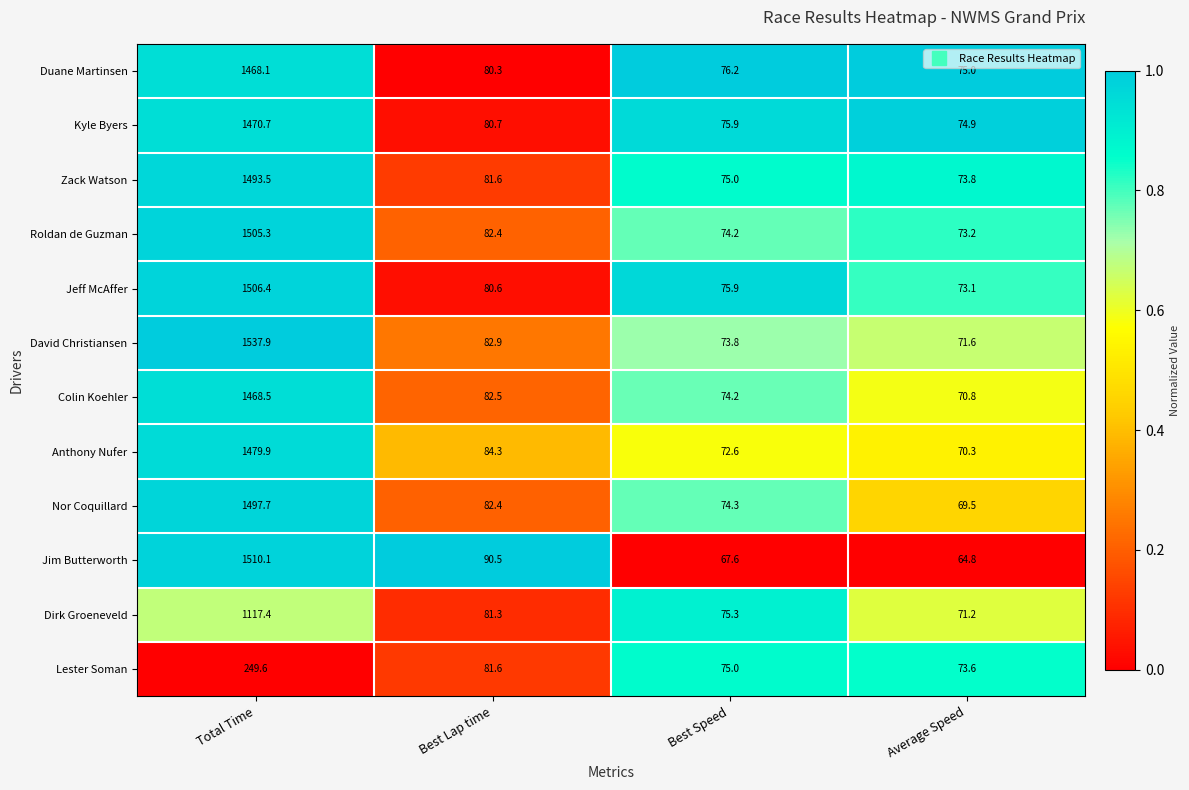

Is it true that Duane Martinsen equals 1468.1 at Total Time?

True